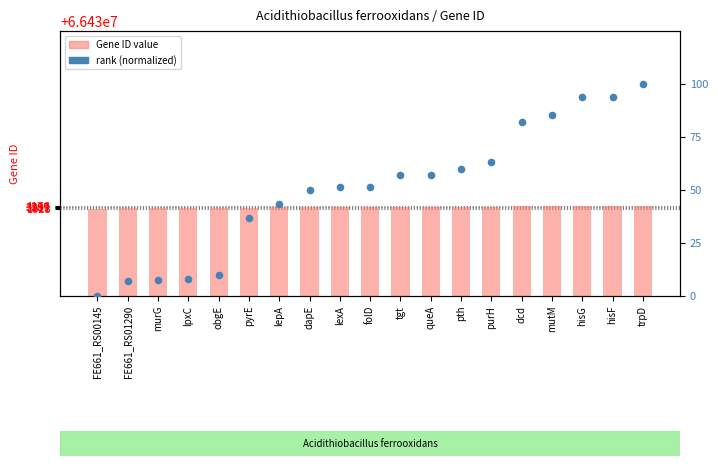

Which series has the widest spread of Y values?

Gene ID